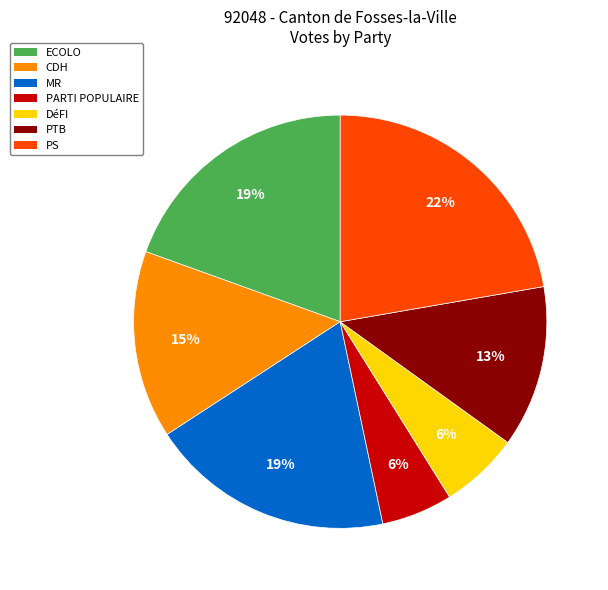

Combined, do PARTI POPULAIRE and DéFI account for over 50%?

No